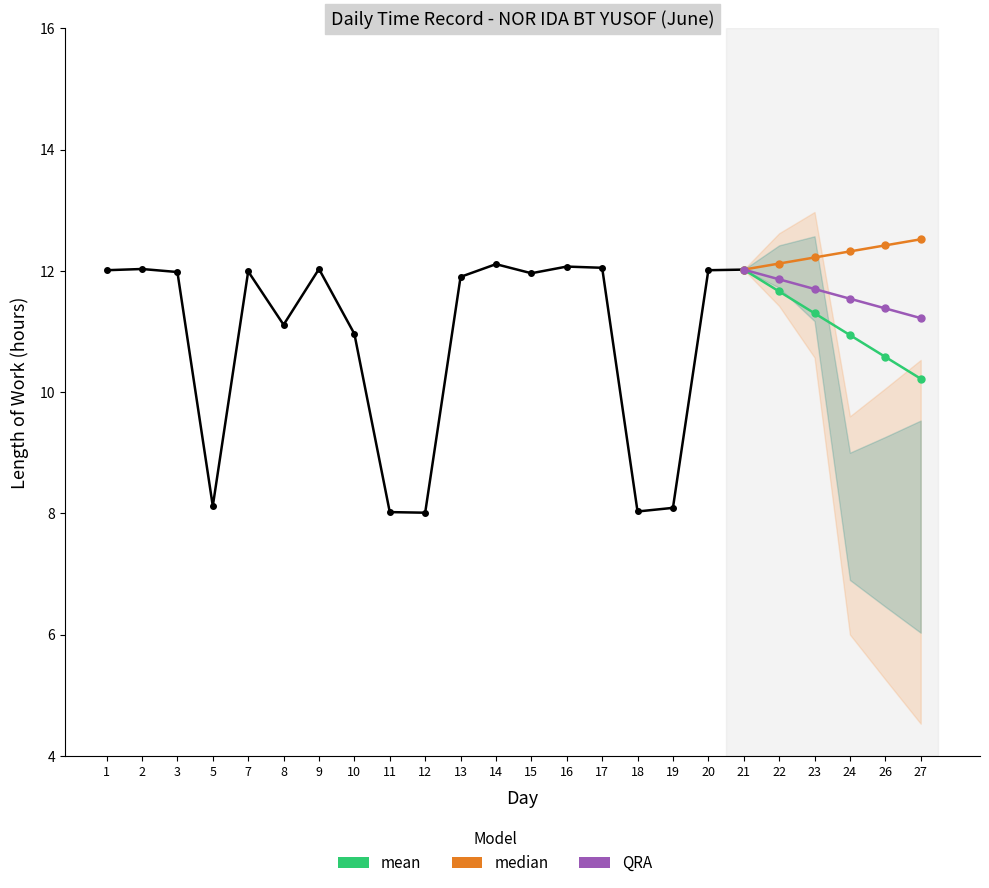

Which series has the widest spread of values?

mean